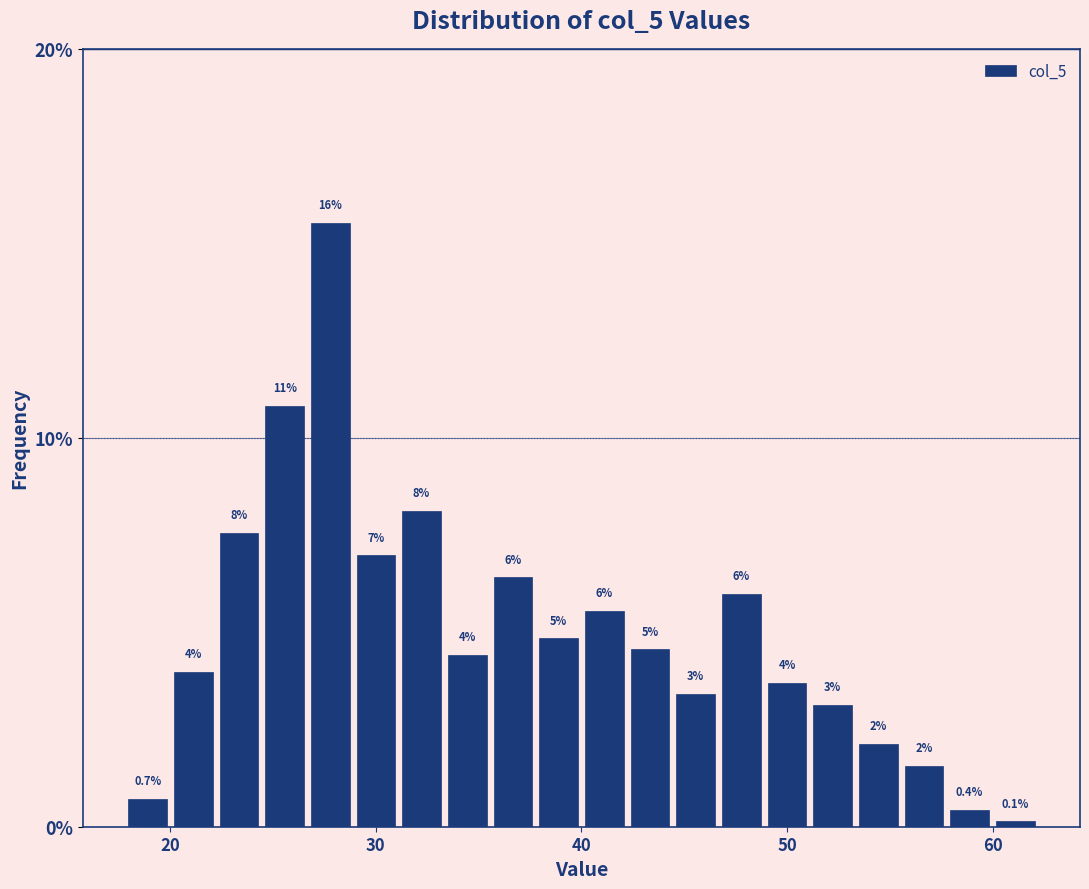

Around what value on the x-axis is the tallest bar? Give the approximate position of its centre, as read against the axis.

28